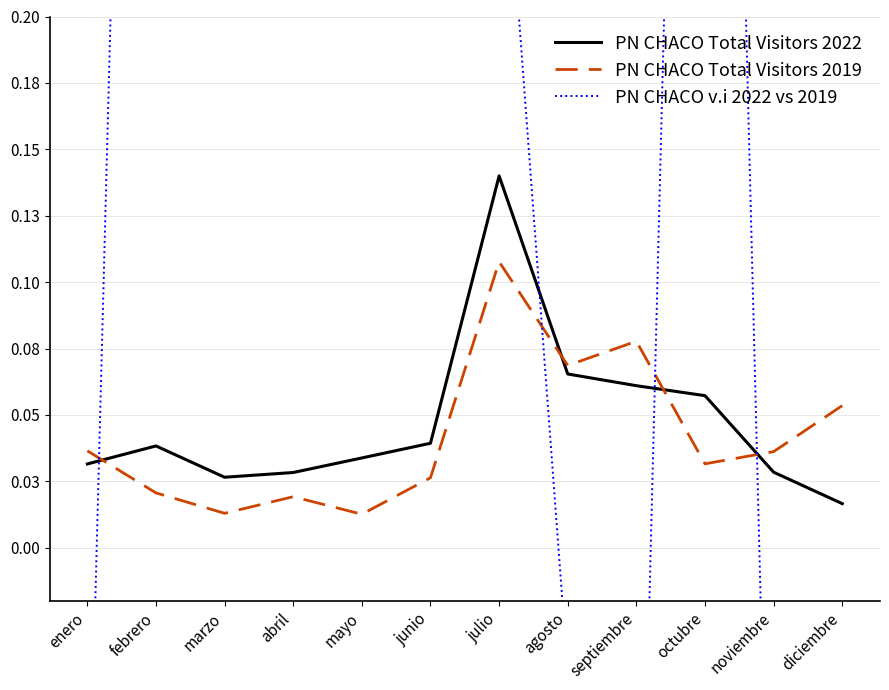

Which has a higher value, enero or junio?

junio